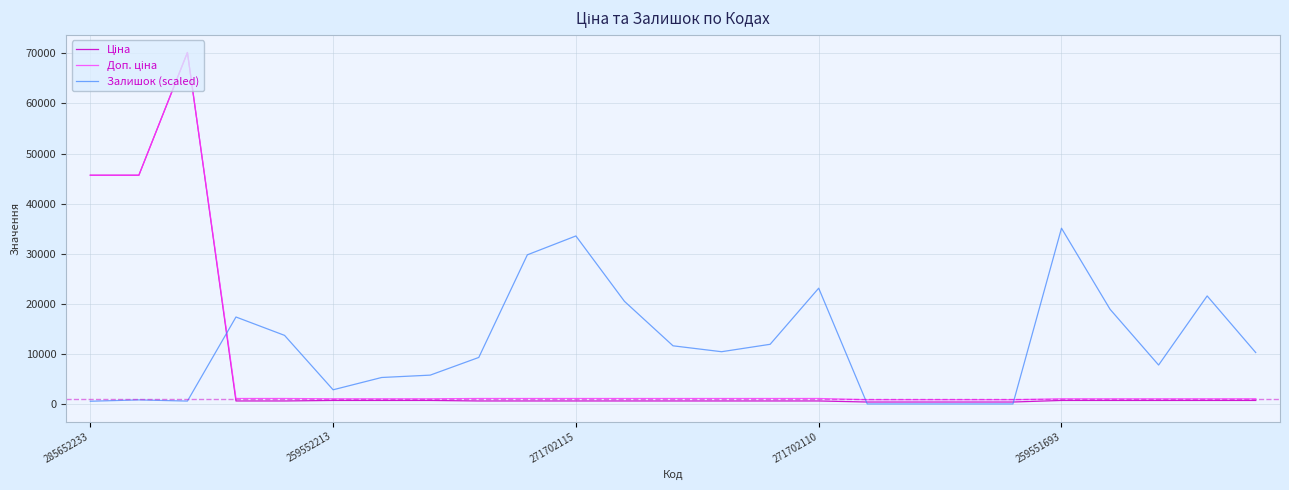

What is the maximum value shown in the chart?

70181.6